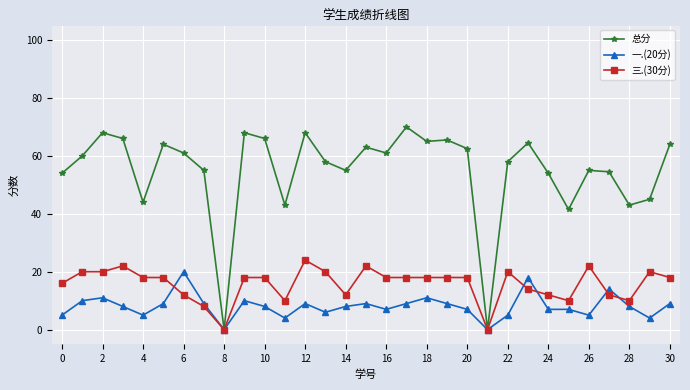

Which series has the widest spread of values?

总分